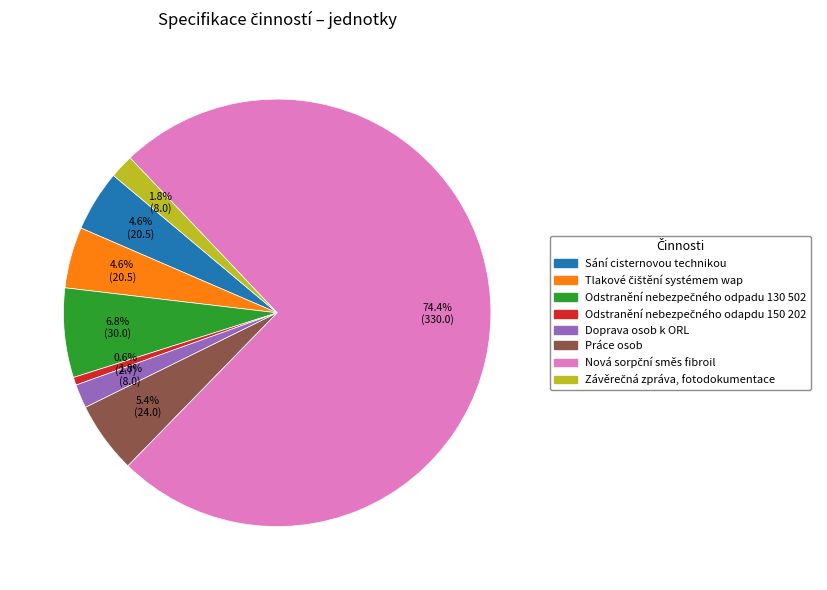

To the nearest percent, what percentage of the pie is Práce osob?

5%